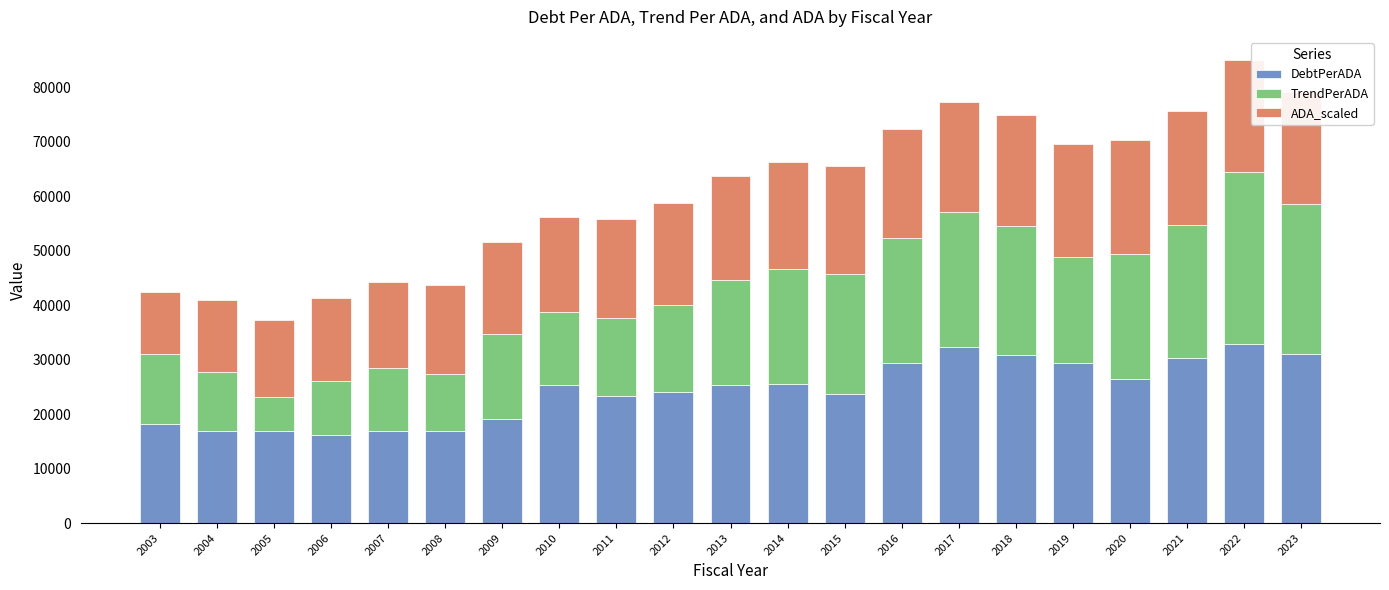

The value of DebtPerADA at 2018 is 30916.5. True or false?

True